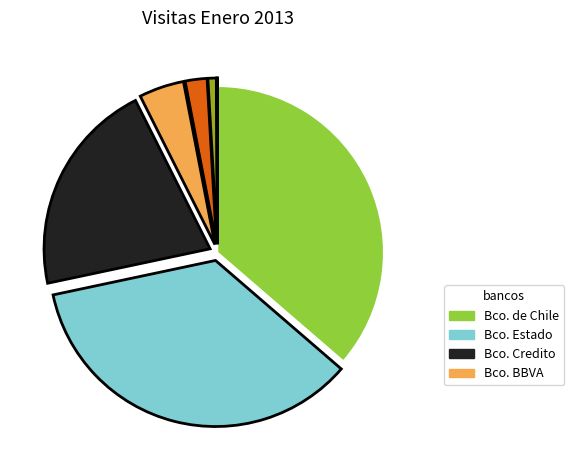

Is there a majority slice in this chart?

No